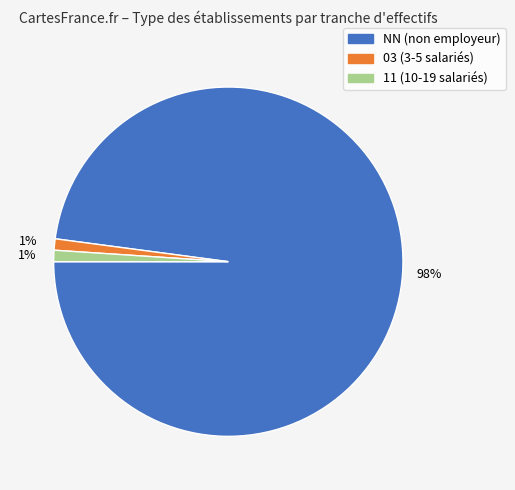

To the nearest percent, what is the average slice percentage?

33%